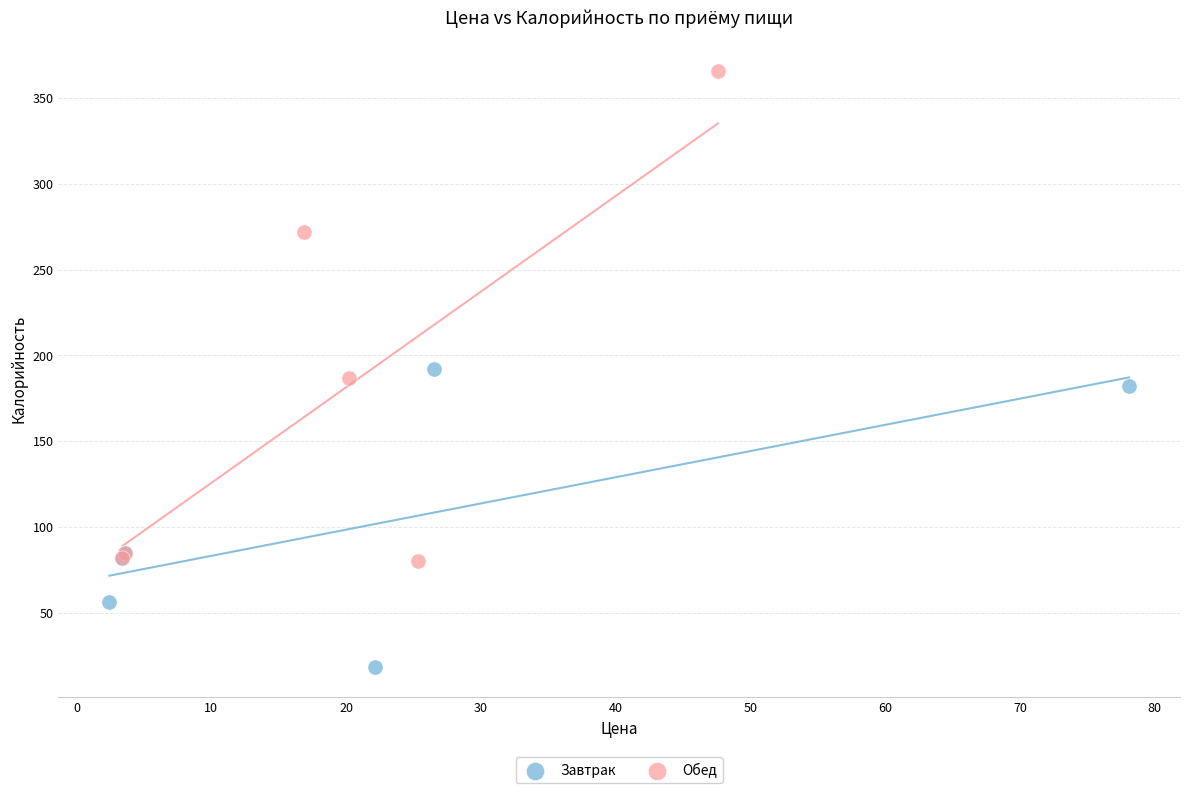

Which series reaches the minimum Y coordinate?

Завтрак